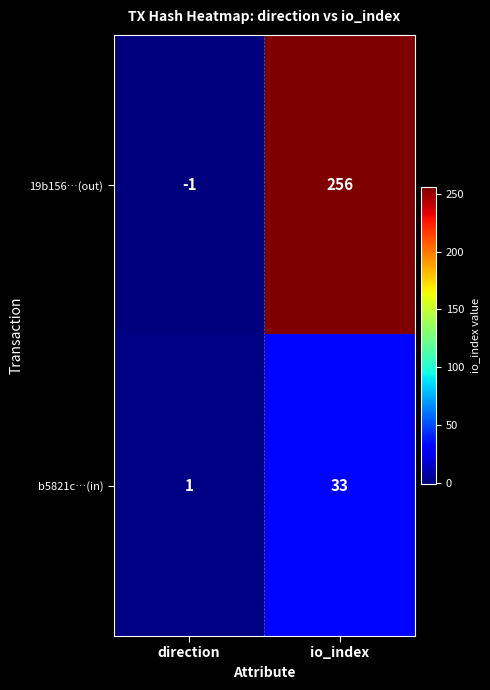

At how many categories does at least one series exceed 224?

1